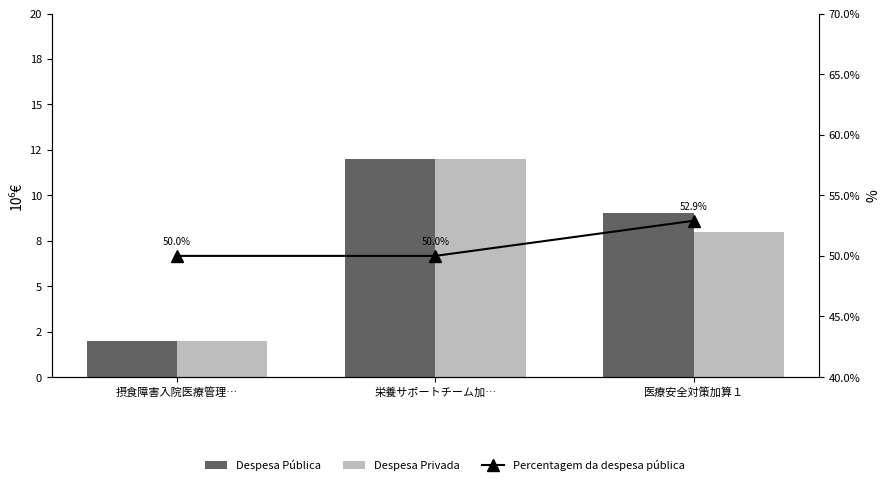

What are all the series names shown in the legend?

Despesa Pública, Despesa Privada, Percentagem da despesa pública